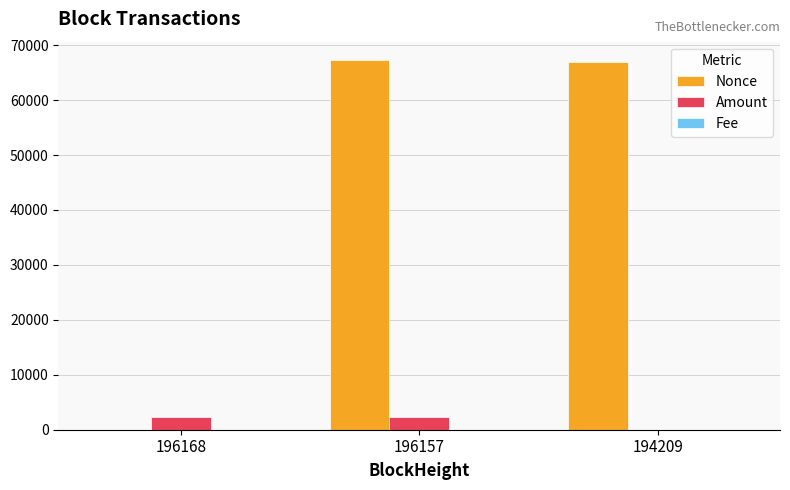

Is it true that Nonce equals 0.0 at 196168?

True